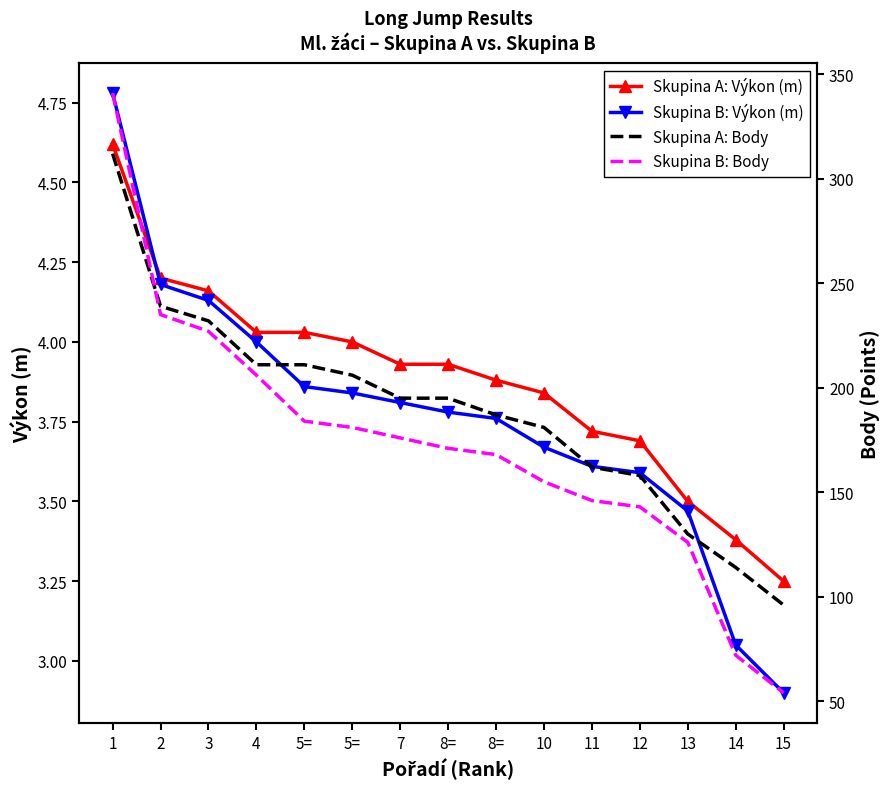

What is the smallest value displayed?

2.9